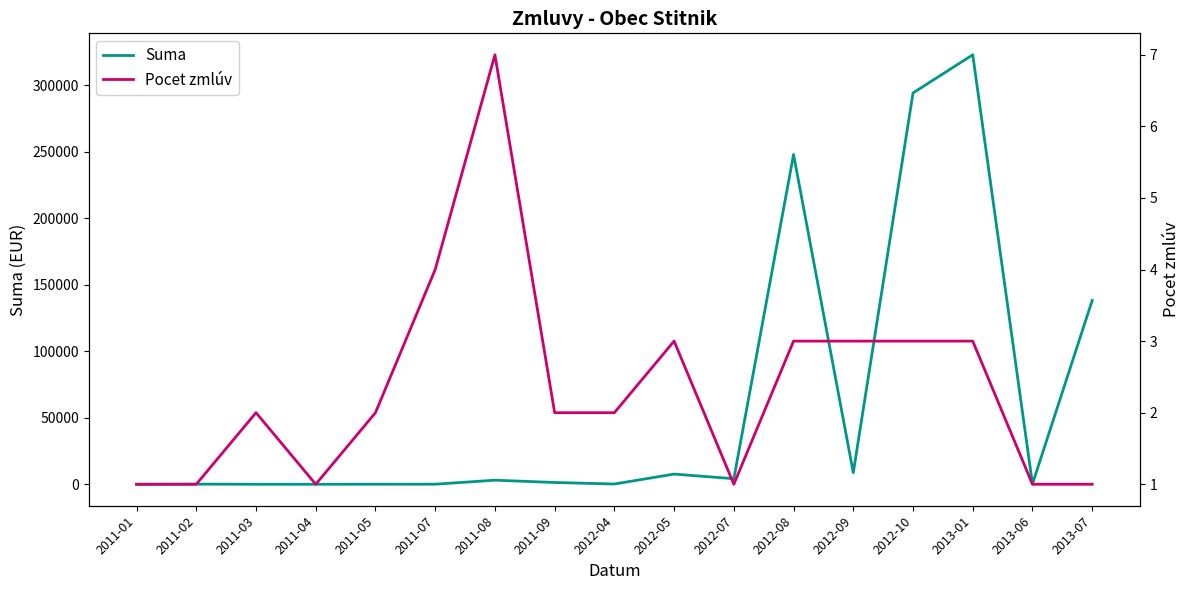

True or false: Pocet zmlúv has a value of 5.1 at 2012-08.

False